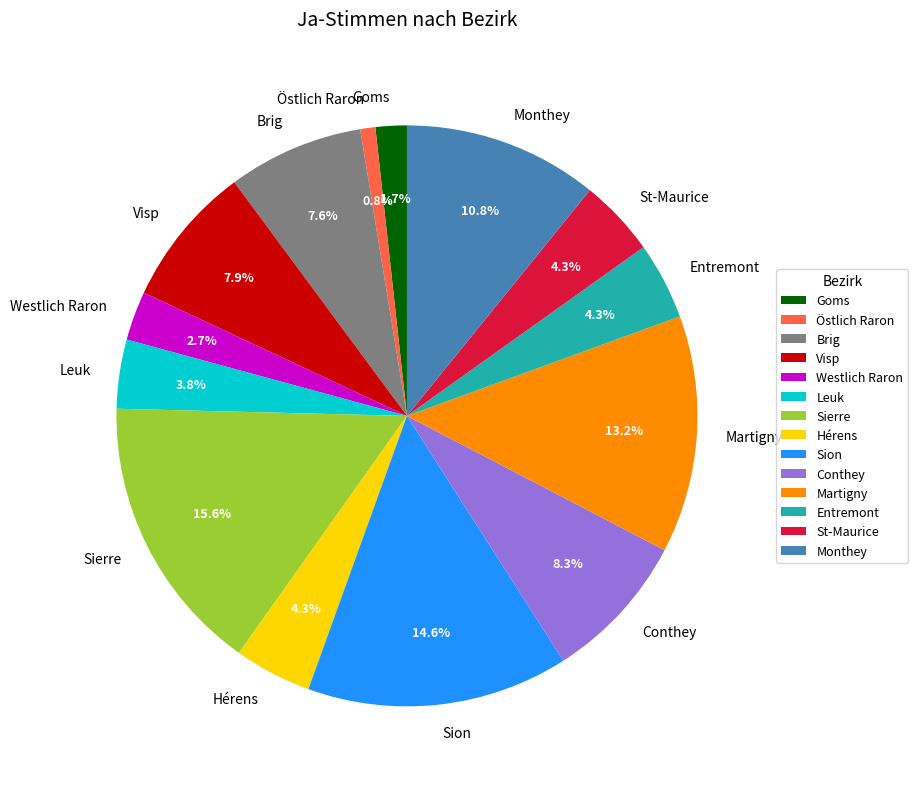

Which has a higher value, Monthey or Martigny?

Martigny